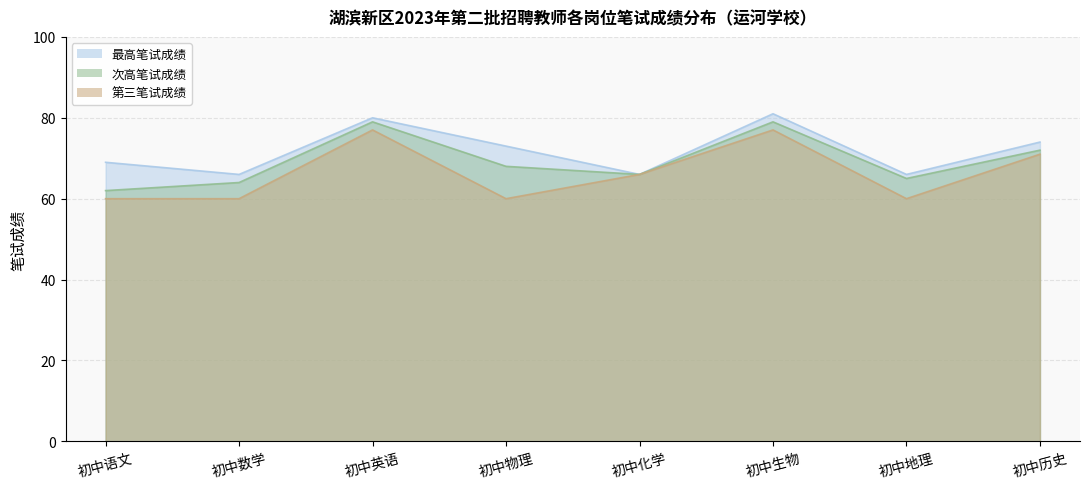

At which label does 次高笔试成绩 first exceed 68?

初中英语